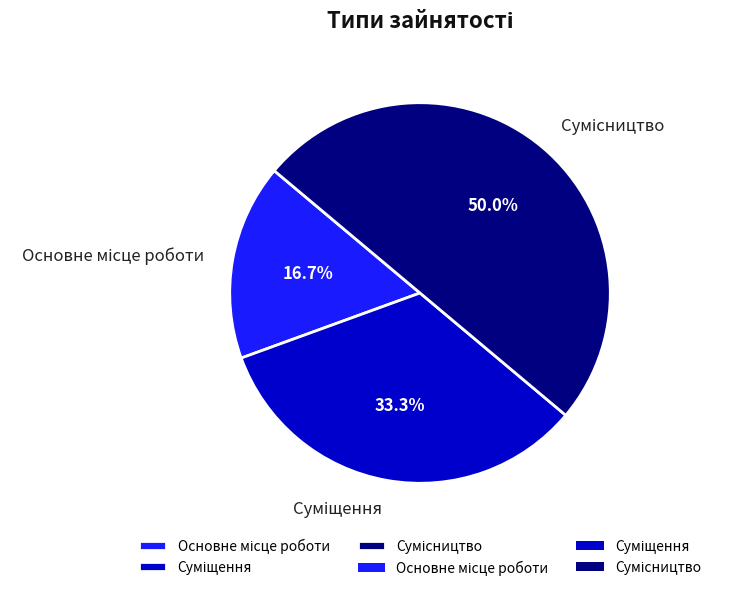

Between Основне місце роботи and Сумісництво, which is larger?

Сумісництво